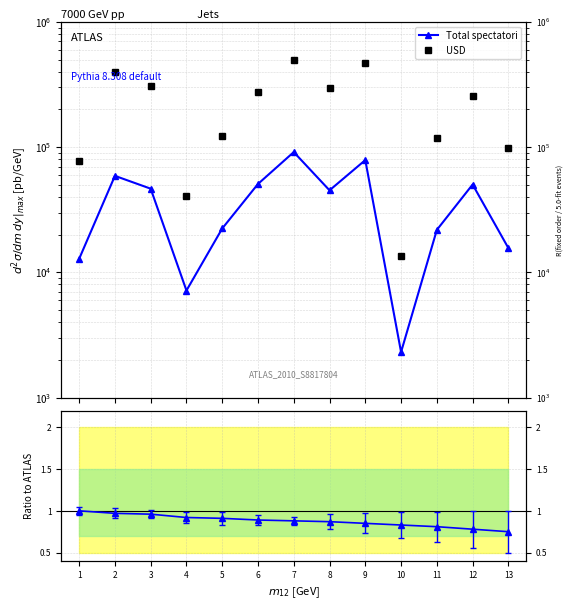

What is the difference between the maximum and minimum values in the Total spectatori series?

88968.0